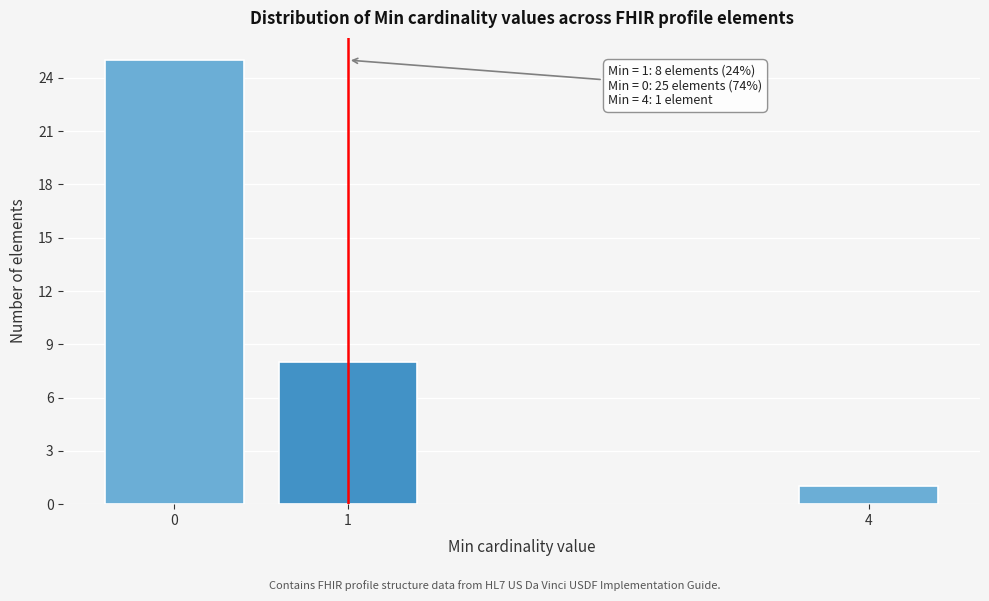

Reading left to right, list all the values displayed in this chart.

0=25	1=8	4=1